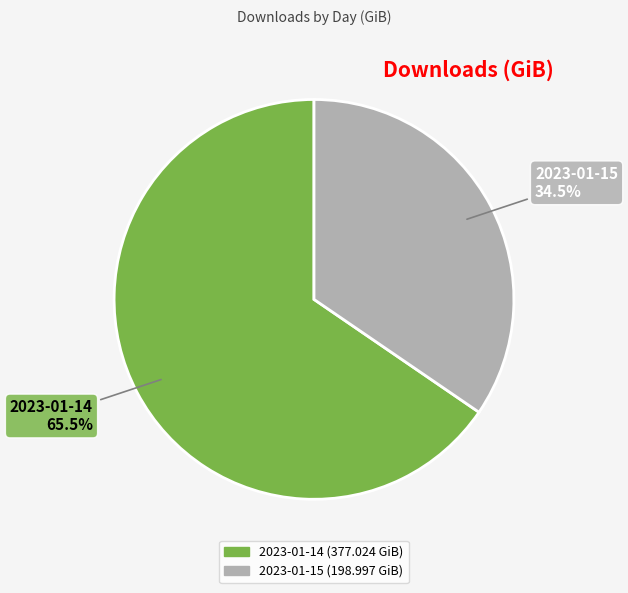

What is the ratio of the value at 2023-01-15 to the value at 2023-01-14?

0.5